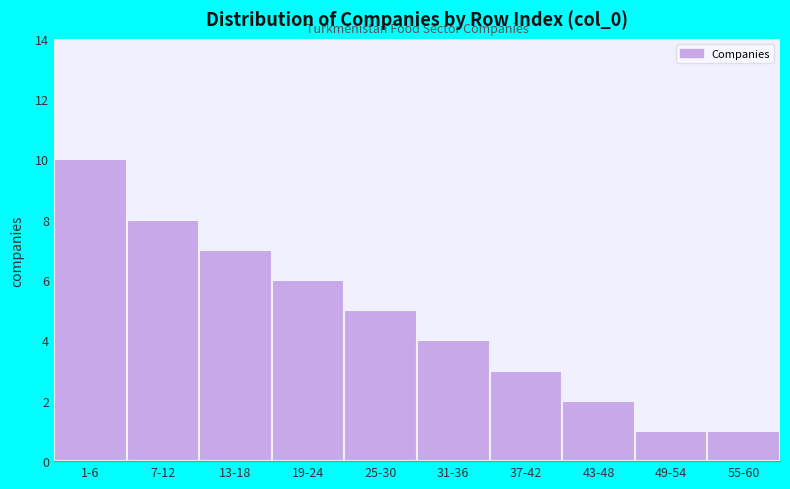

Reading right to left, transcribe all the data shown in this chart.

55-60=1	49-54=1	43-48=2	37-42=3	31-36=4	25-30=5	19-24=6	13-18=7	7-12=8	1-6=10